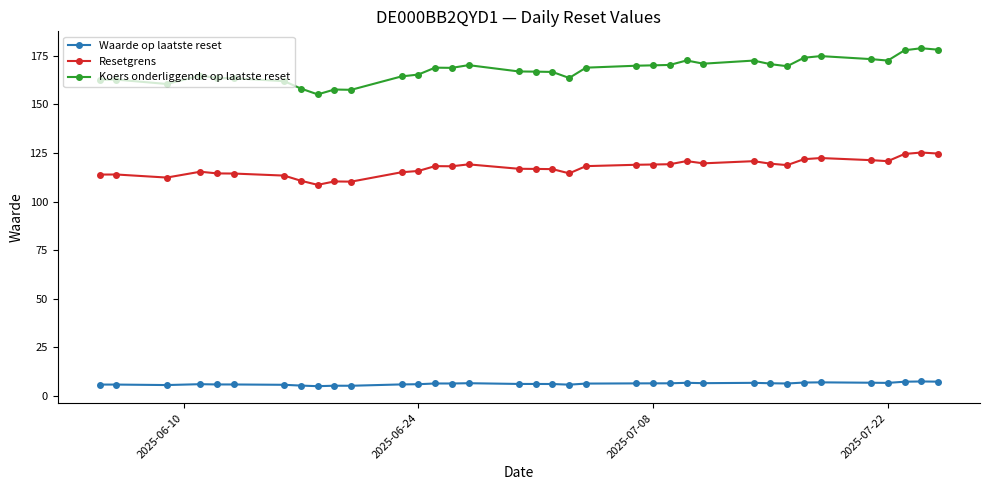

What is the smallest value displayed?

5.0